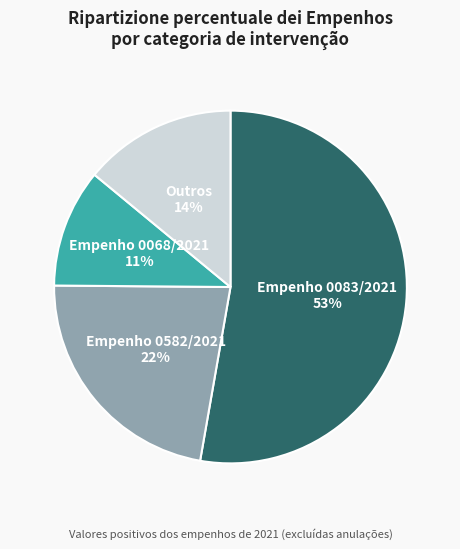

Is there a majority slice in this chart?

Yes